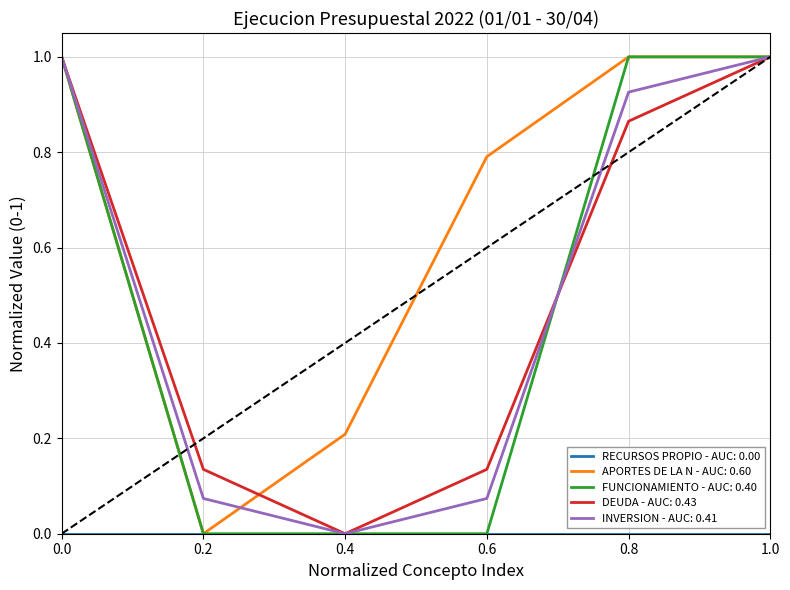

What is the total value across all series at 1.0?

4.0